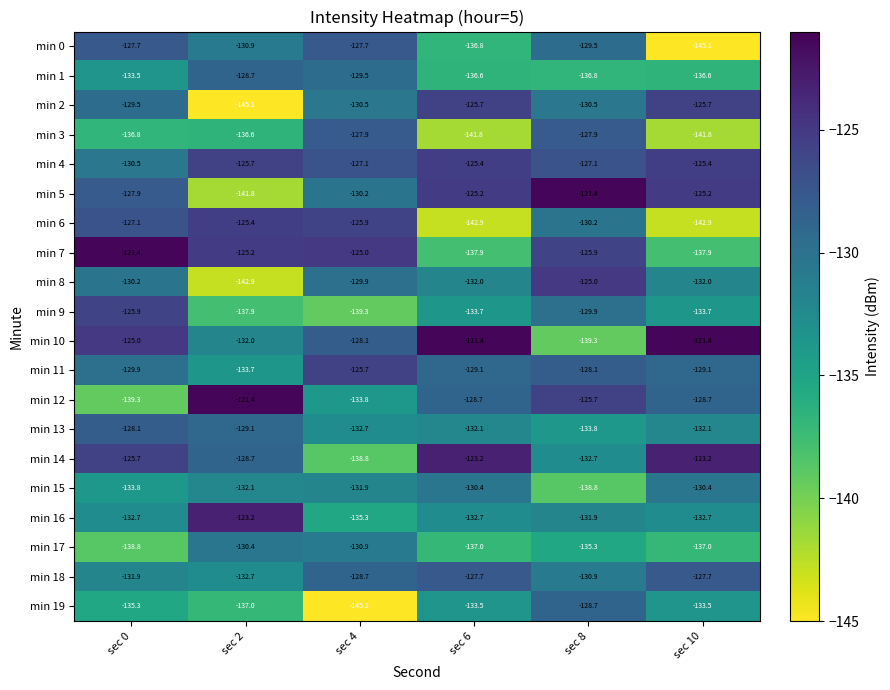

Where does the min 13 series first go above -132?

sec 0